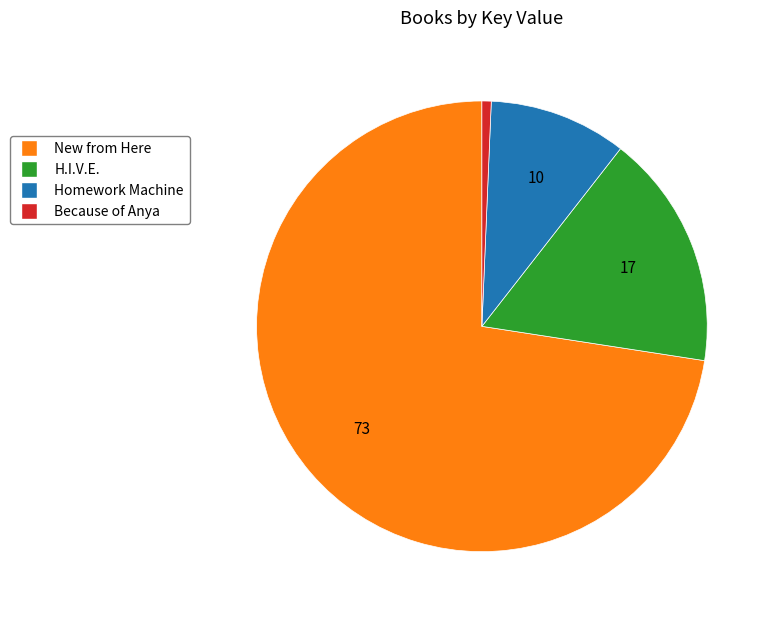

Combined, do H.I.V.E. and New from Here account for over 50%?

Yes